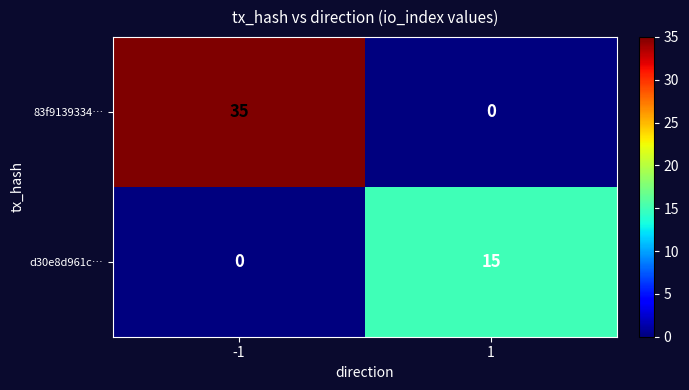

What is the highest value of the d30e8d961c… series?

15